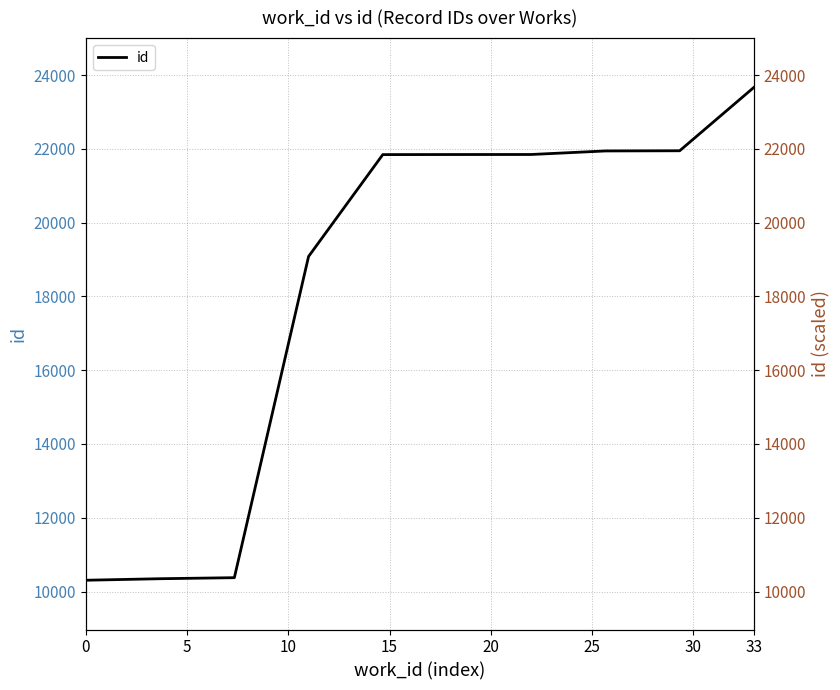

What is the smallest value displayed?

10307